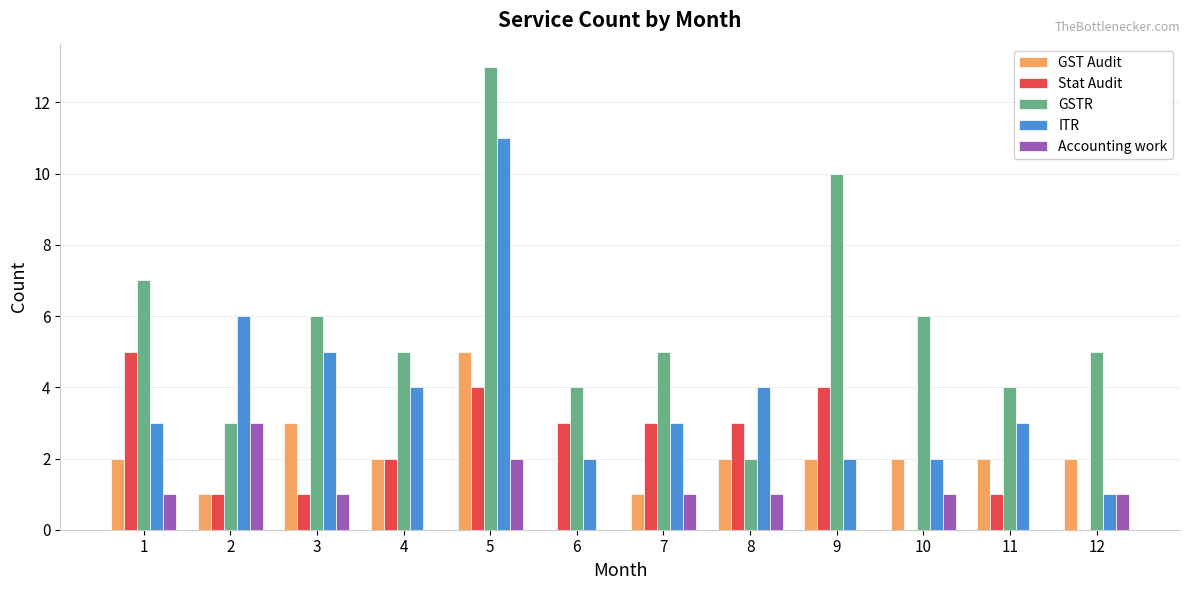

Reading left to right, list all the values displayed in this chart.

GST Audit: 1=2	2=1	3=3	4=2	5=5	6=0	7=1	8=2	9=2	10=2	11=2	12=2
Stat Audit: 1=5	2=1	3=1	4=2	5=4	6=3	7=3	8=3	9=4	10=0	11=1	12=0
GSTR: 1=7	2=3	3=6	4=5	5=13	6=4	7=5	8=2	9=10	10=6	11=4	12=5
ITR: 1=3	2=6	3=5	4=4	5=11	6=2	7=3	8=4	9=2	10=2	11=3	12=1
Accounting work: 1=1	2=3	3=1	4=0	5=2	6=0	7=1	8=1	9=0	10=1	11=0	12=1